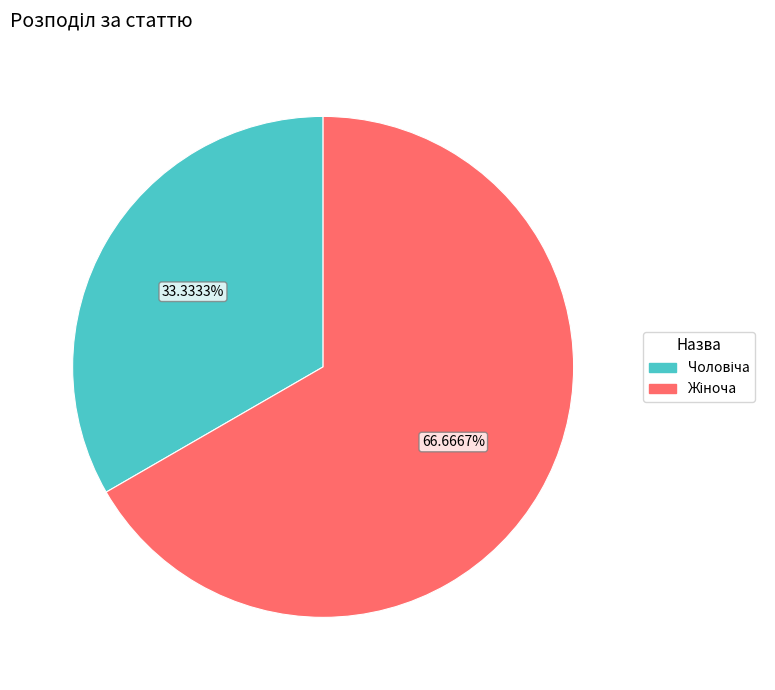

Is there a majority slice in this chart?

Yes